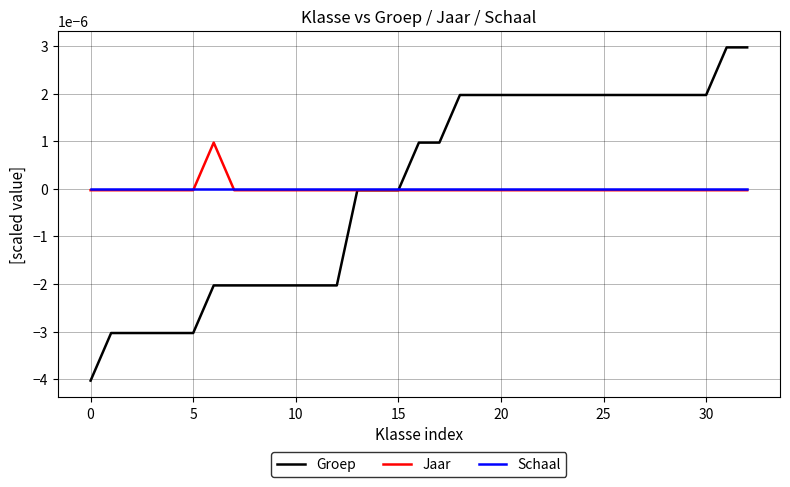

Rank the series by their maximum value, from highest to lowest.

Groep, Jaar, Schaal